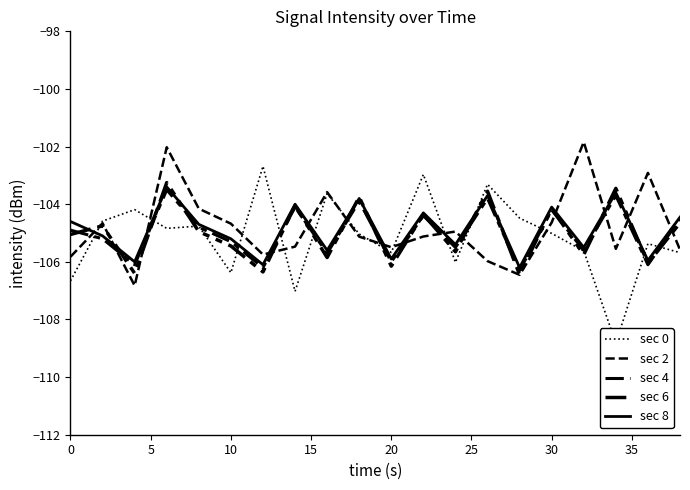

How many values in the sec 2 series are below -105?

11